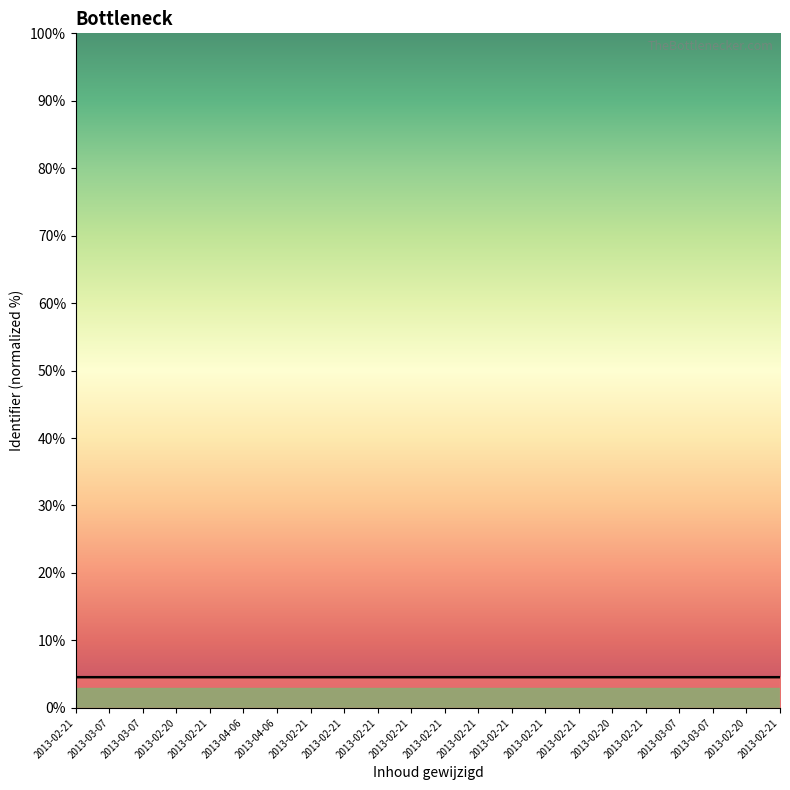

At which category does the data reach its first local peak?

2013-03-07